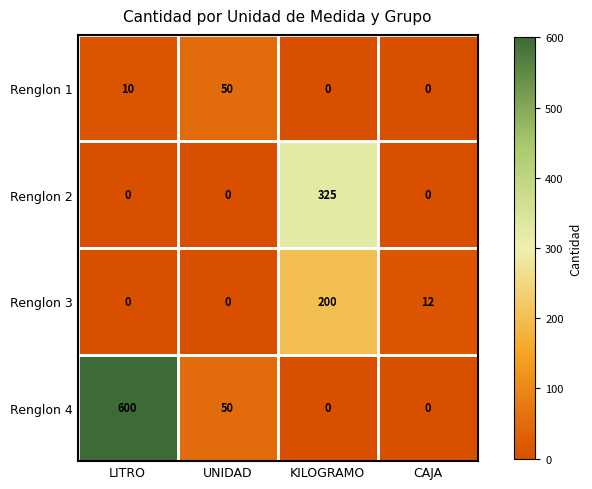

What is the sum of all Renglon 1 values?

60